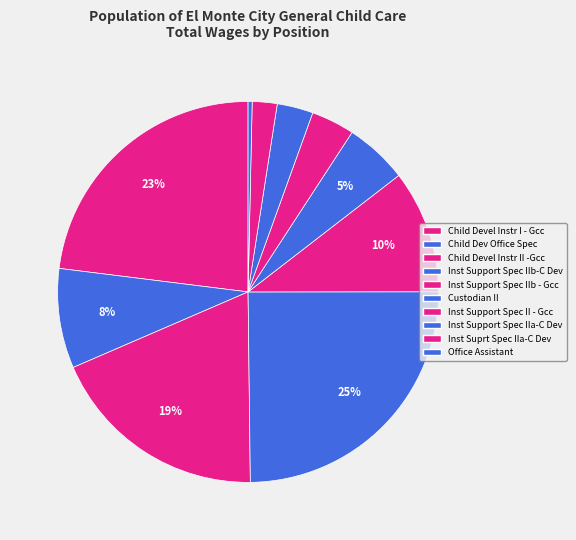

Does any single category account for the majority?

No